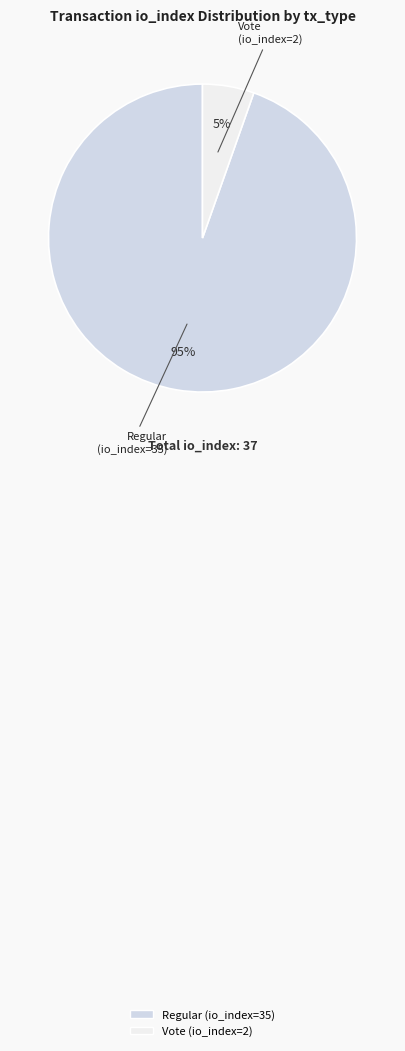

How many segments does this pie chart have?

2